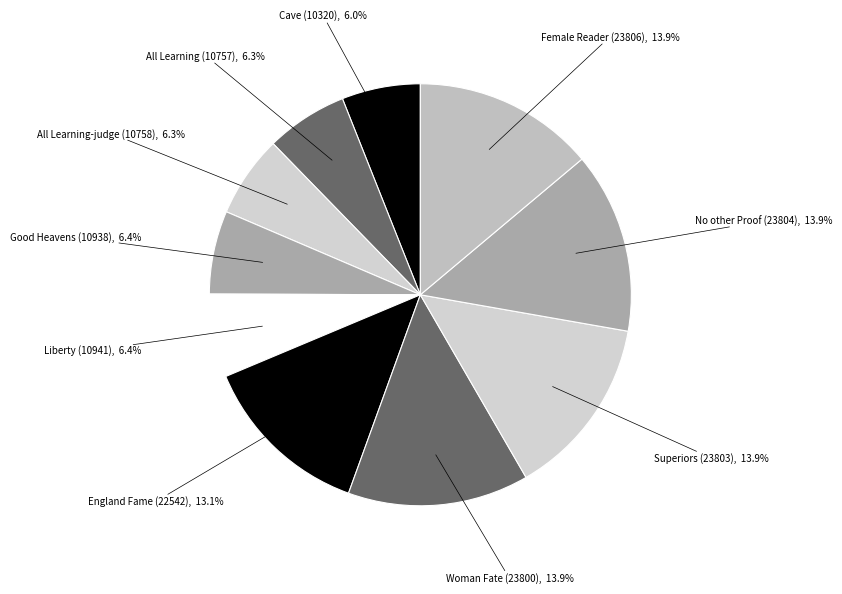

Is the sum of All Learning-judge (10758), 6.3% and Good Heavens (10938), 6.4% greater than half?

No